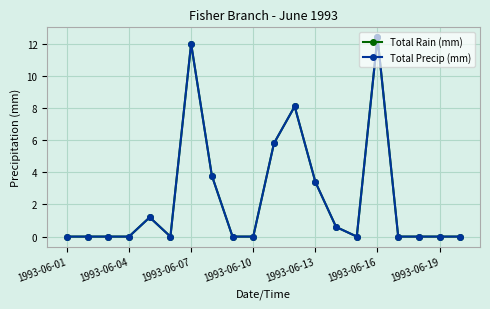

Does the chart have visible grid lines?

Yes